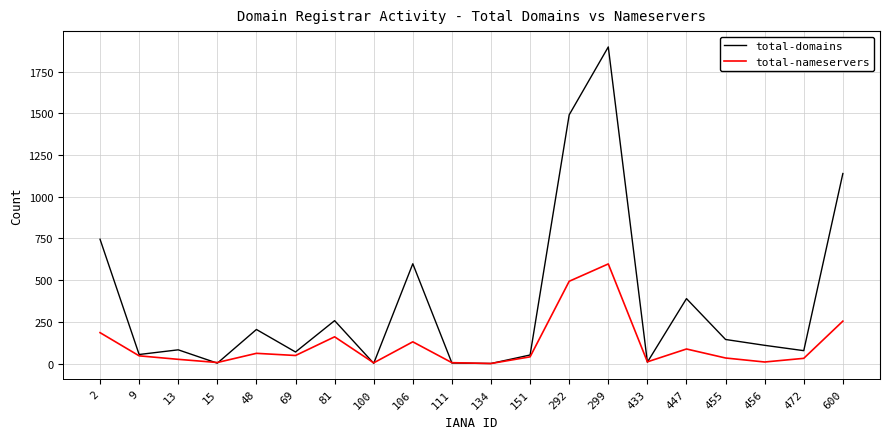

How many lines are shown in the chart?

2